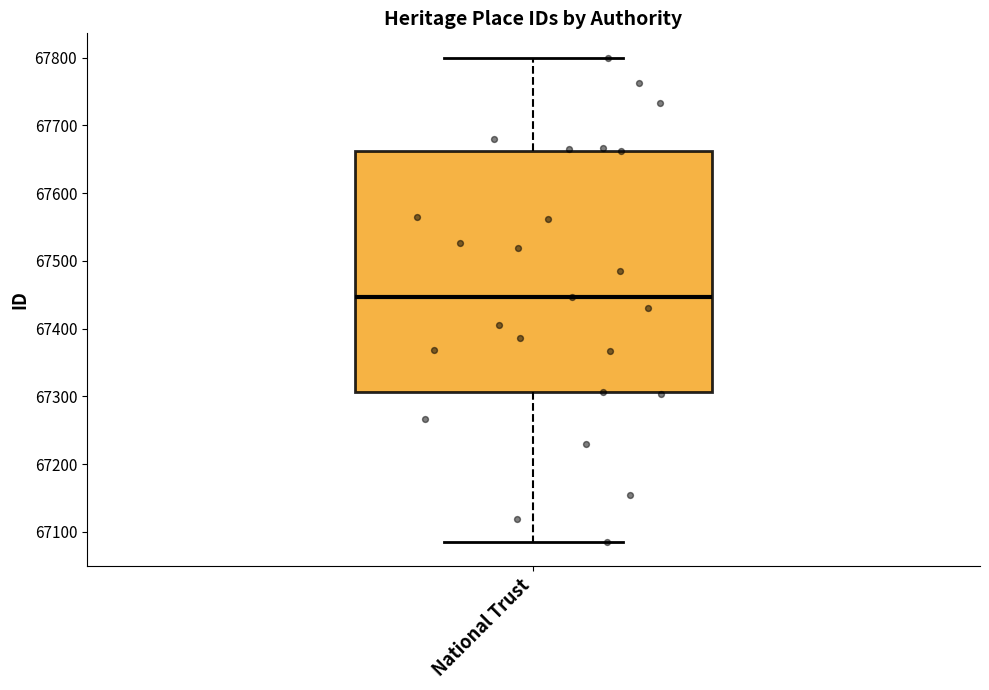

Read this box plot against the y-axis: the position of the median line, the range covered by the box, and the ends of both whiskers. The values are not printed on the chart, so give them approximately, as read against the axis.

median 67450, box 67310 to 67660, whiskers 67090 to 67800